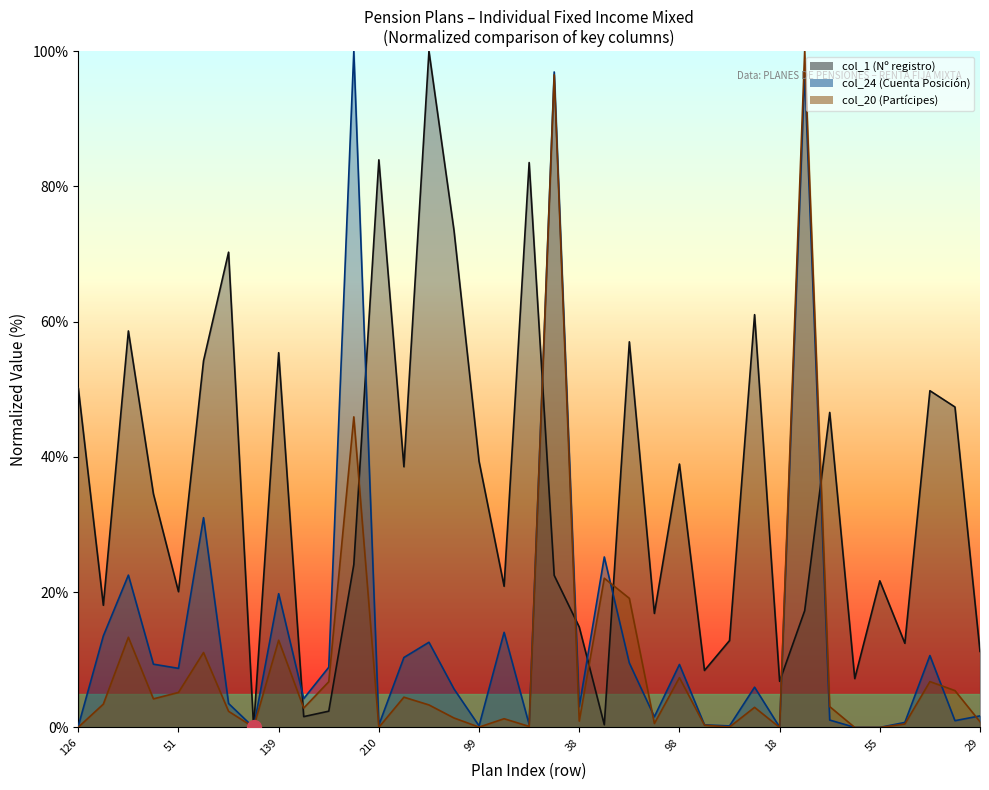

What is the label of the 14th point from the right?

43